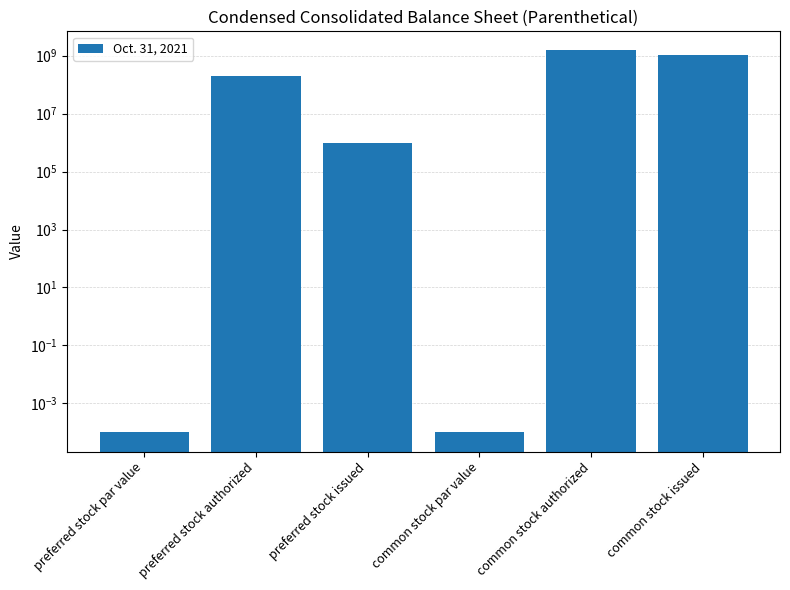

Where is the data nearest to the value 750000000?

common stock issued